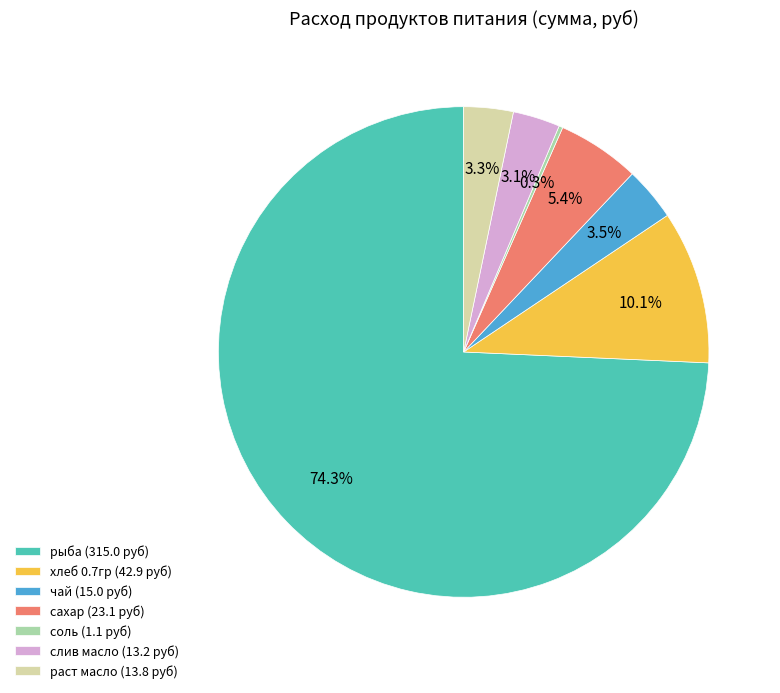

Is there a majority slice in this chart?

Yes